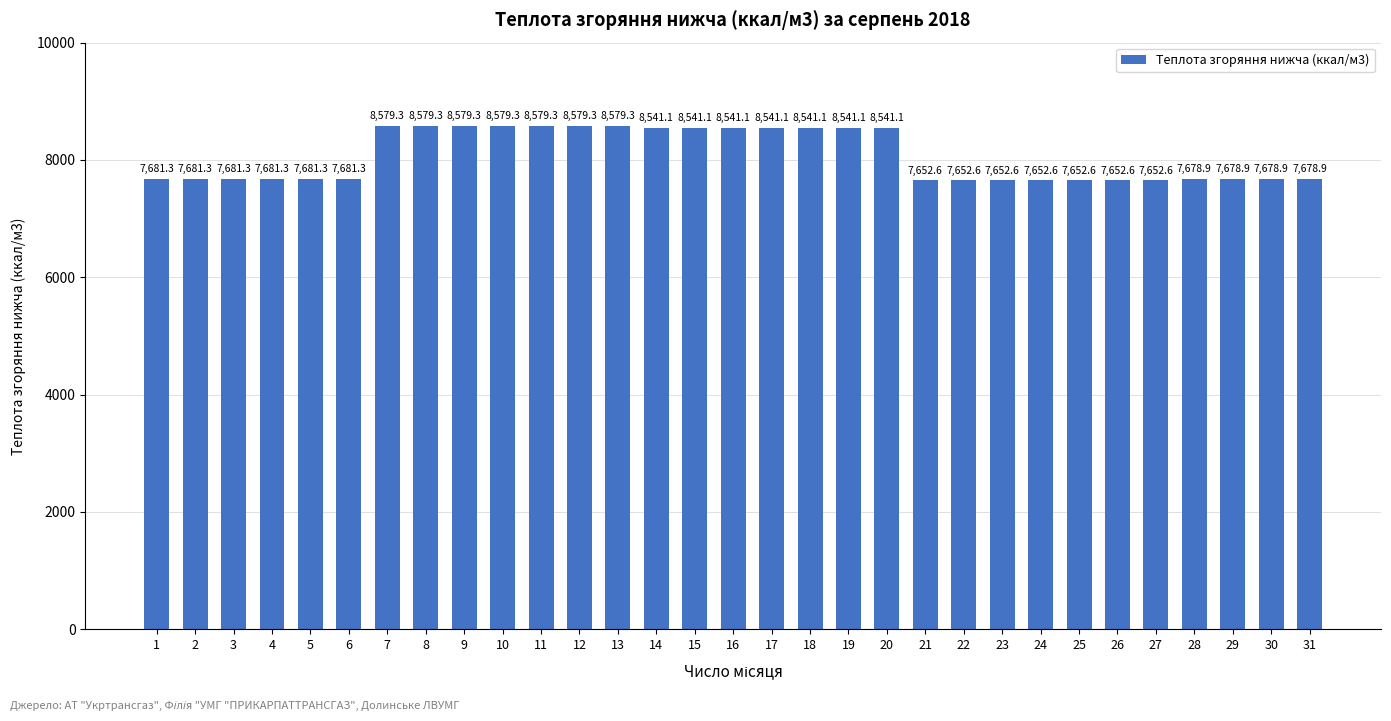

What is the sum of the values at 17 and 2?

16222.4